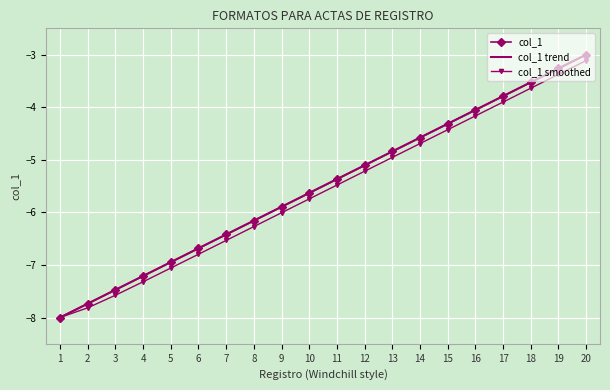

Reading left to right, transcribe all the data shown in this chart.

-8.0	-7.7	-7.5	-7.2	-6.9	-6.7	-6.4	-6.2	-5.9	-5.6	-5.4	-5.1	-4.8	-4.6	-4.3	-4.1	-3.8	-3.5	-3.3	-3.0